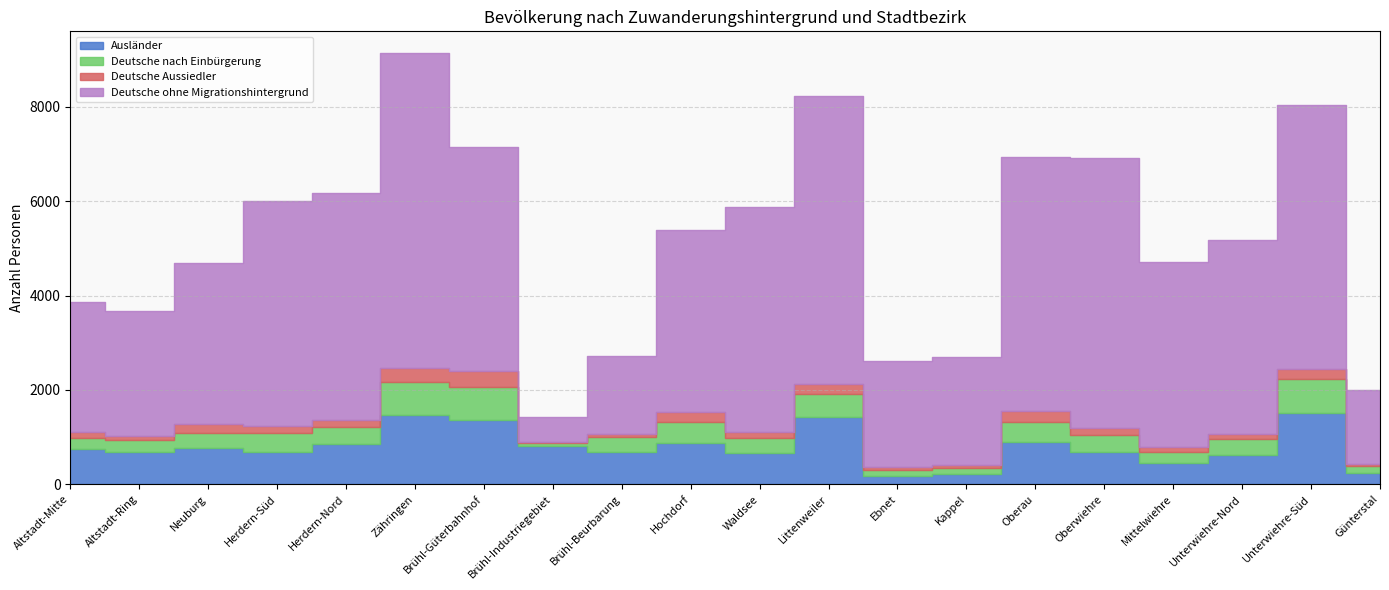

Is it true that Deutsche ohne Migrationshintergrund equals 4741 at Brühl-Güterbahnhof?

True